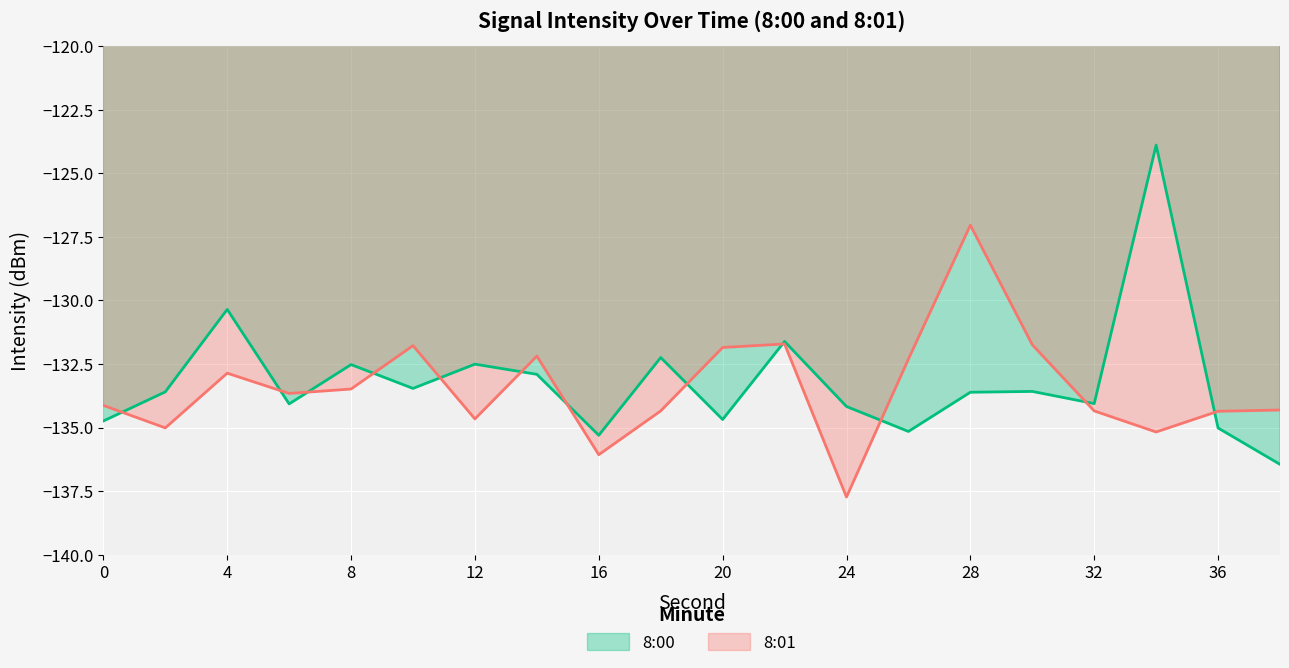

How many lines are shown in the chart?

2